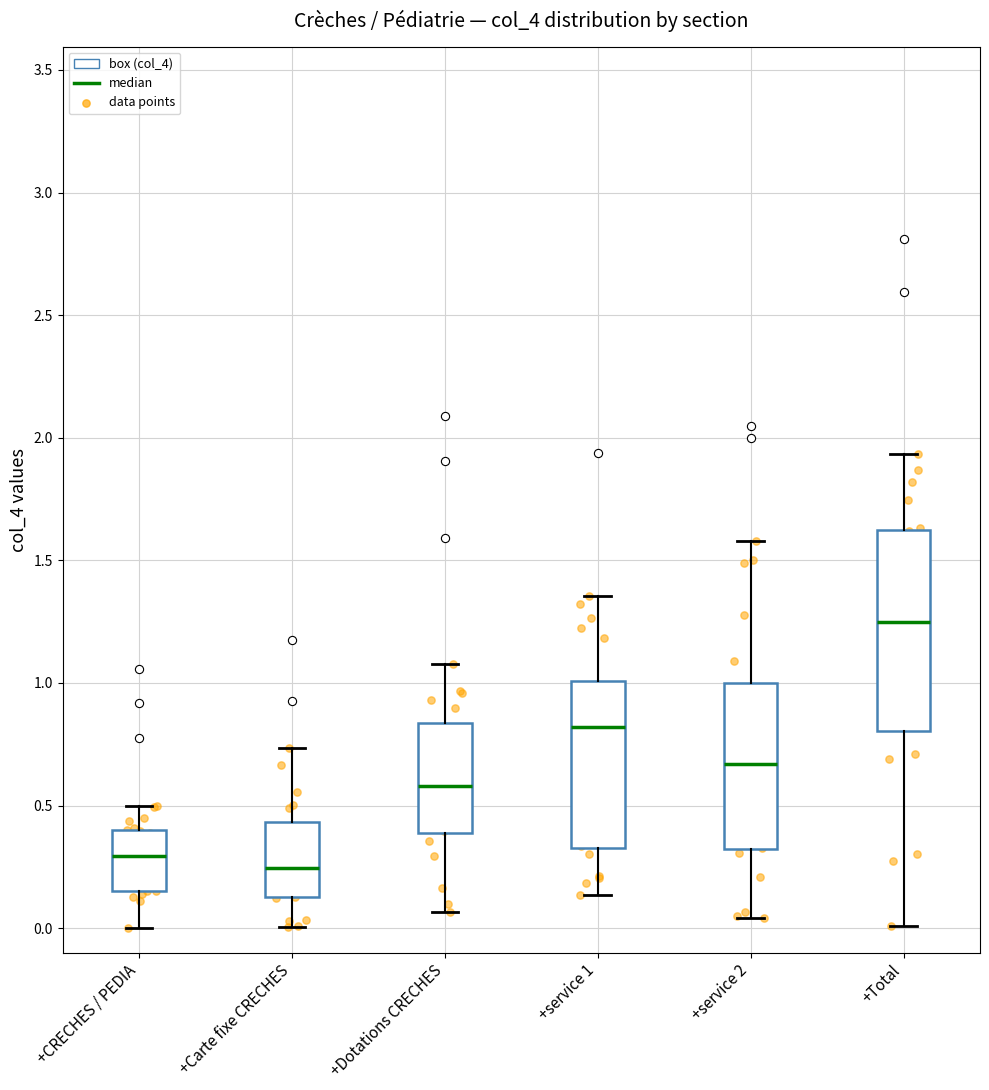

Which box is the tallest, from its lower edge to its upper edge?

+Total